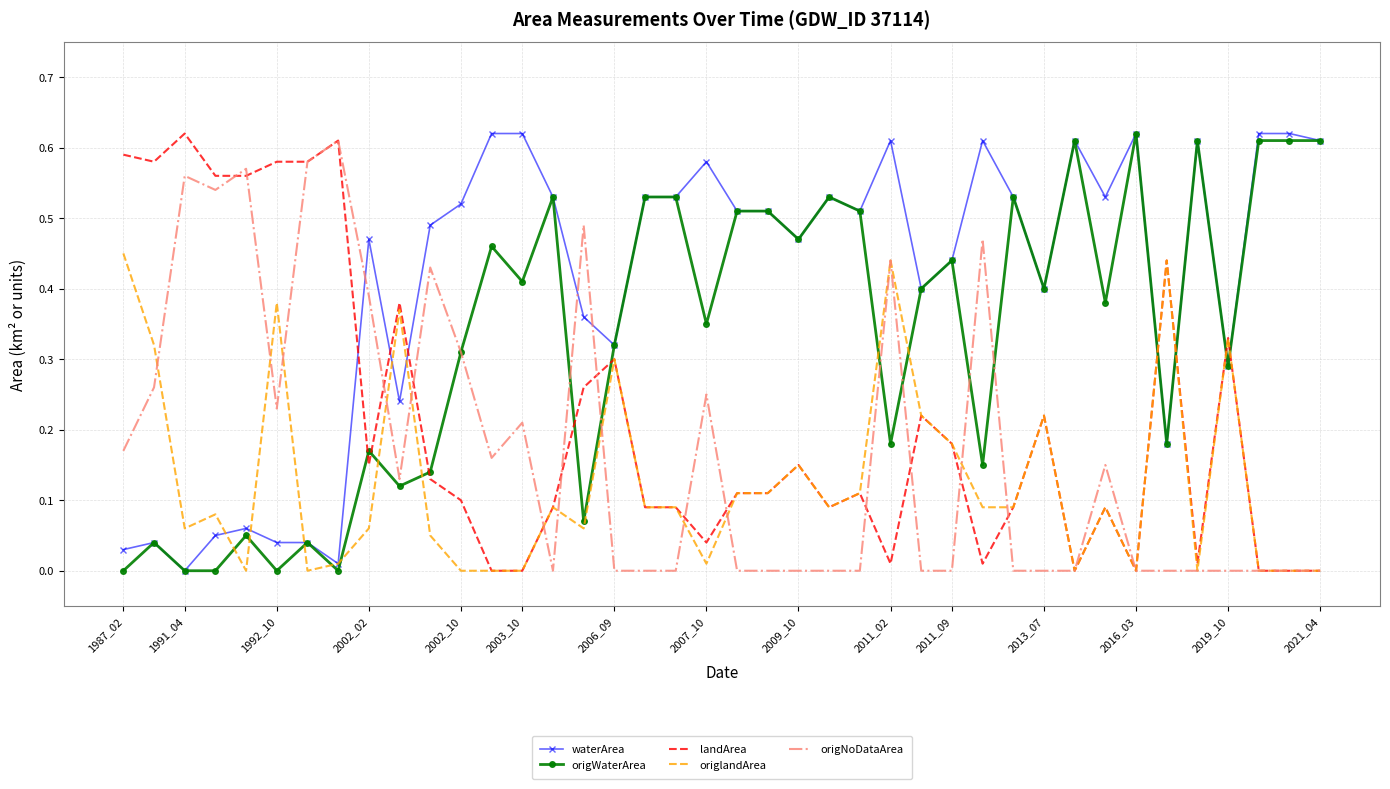

Which series has the largest total across all categories?

waterArea